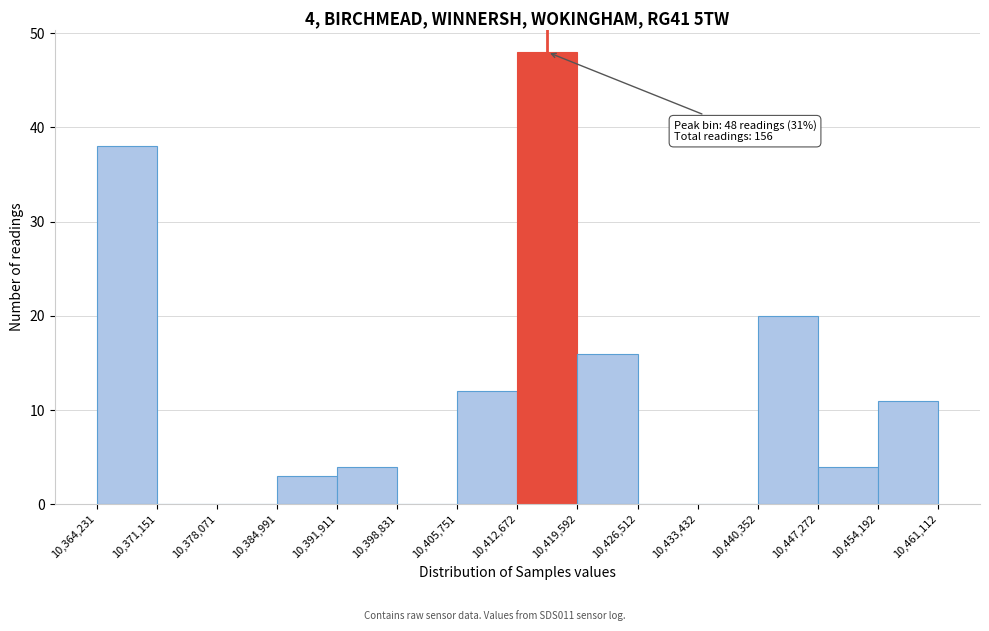

Which range on the x-axis has the tallest bar?

10,412,672 to 10,419,592